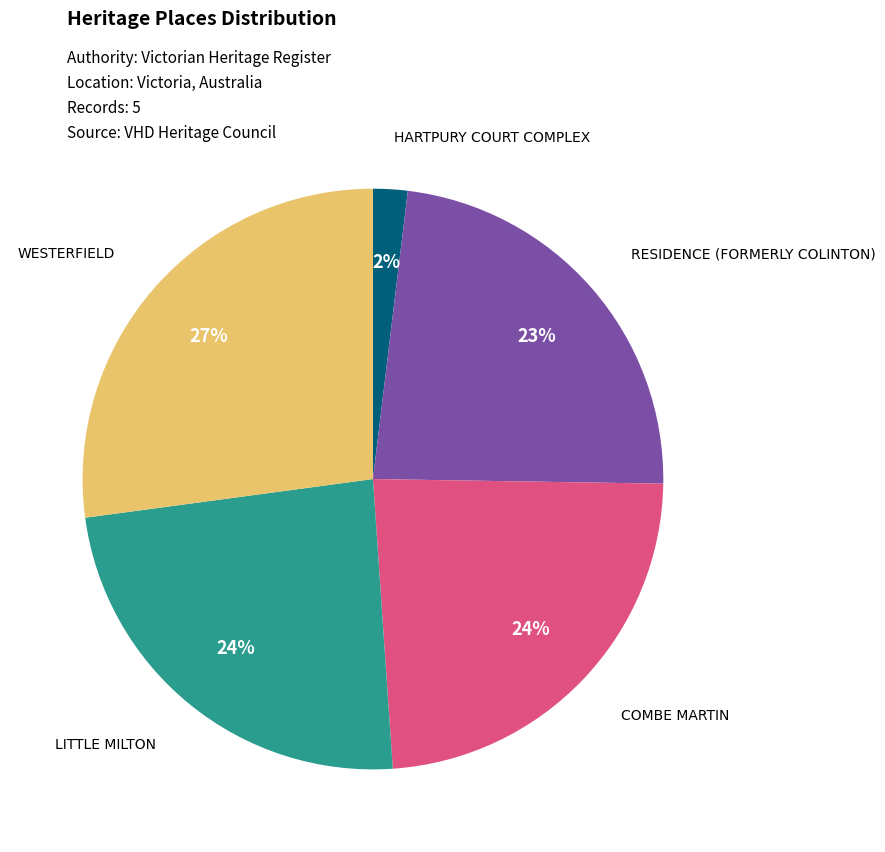

How many slices are in this pie chart?

5